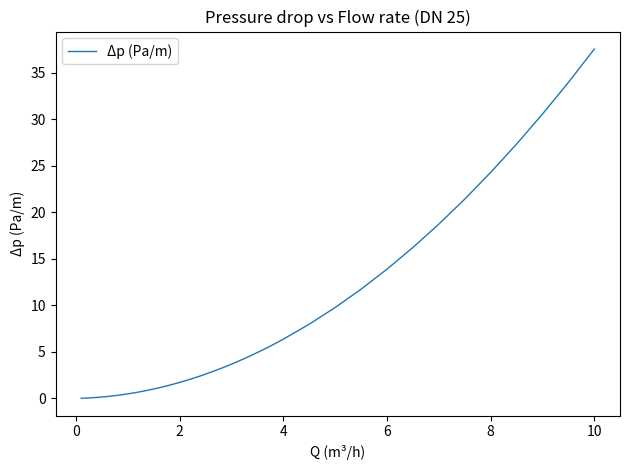

What is the difference between the maximum and minimum values?

37.6